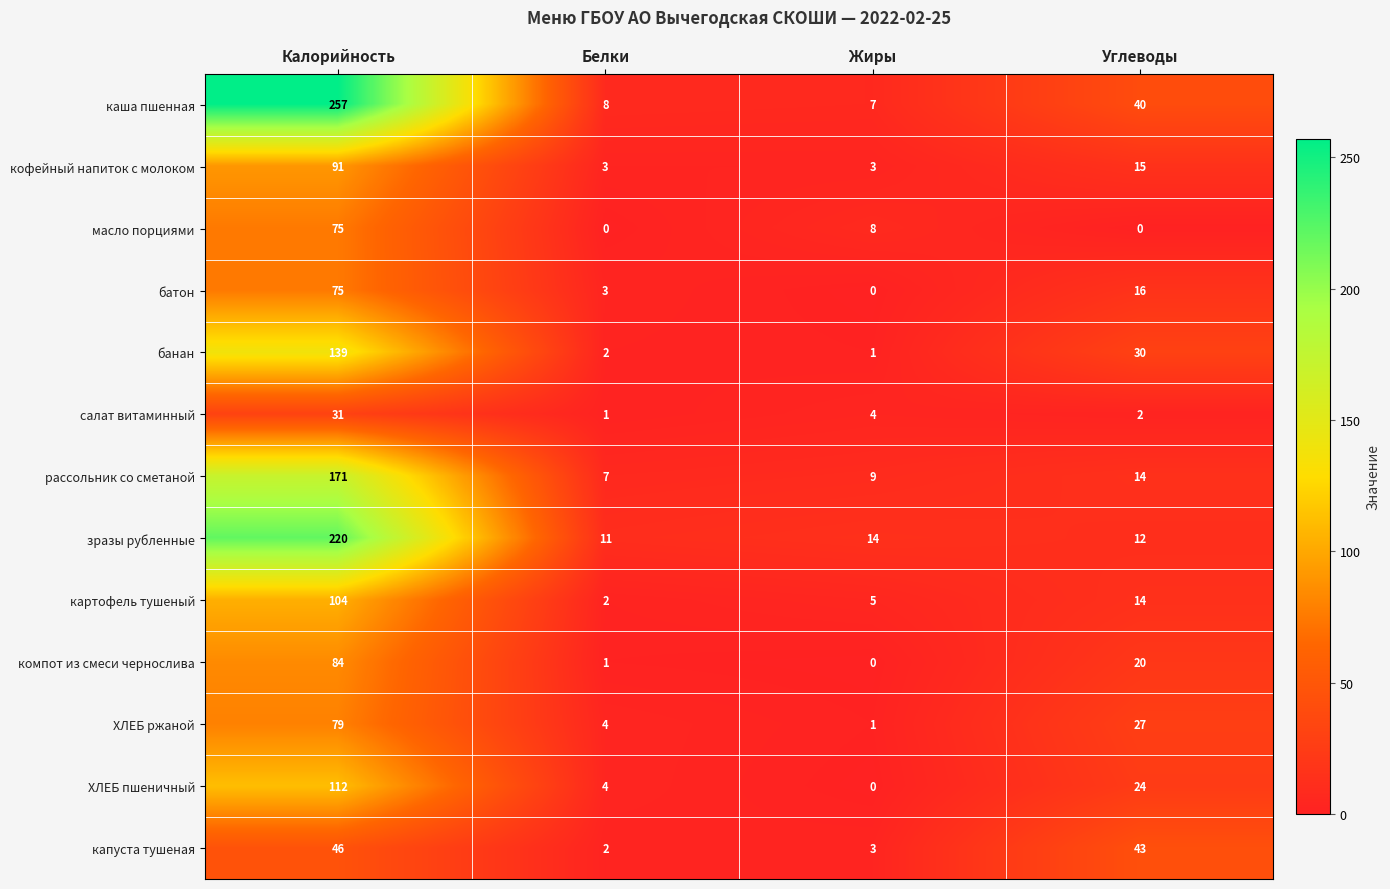

How many positive values does the ХЛЕБ пшеничный series have?

3